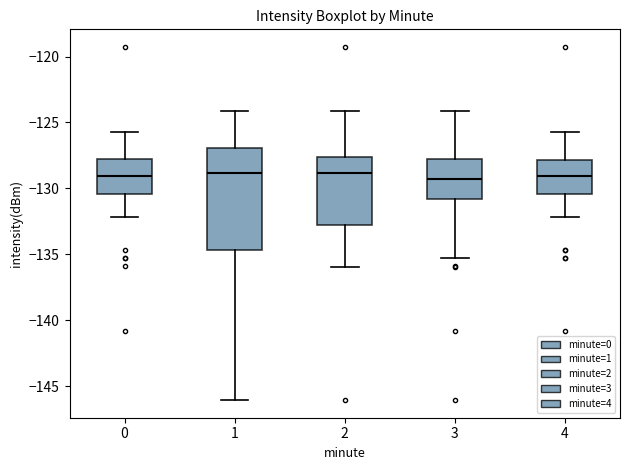

Reading left to right, transcribe this box plot: for each box, give where its median line is, the range the box spans, and where its two whiskers end, as read against the y-axis. The values are not printed on the chart, so give them approximately, as read against the axis.

0: median -129.0, box -130.5 to -128.0, whiskers -132.0 to -125.5
1: median -129.0, box -134.5 to -127.0, whiskers -146.0 to -124.0
2: median -129.0, box -133.0 to -127.5, whiskers -136.0 to -124.0
3: median -129.5, box -131.0 to -128.0, whiskers -135.5 to -124.0
4: median -129.0, box -130.5 to -128.0, whiskers -132.0 to -125.5